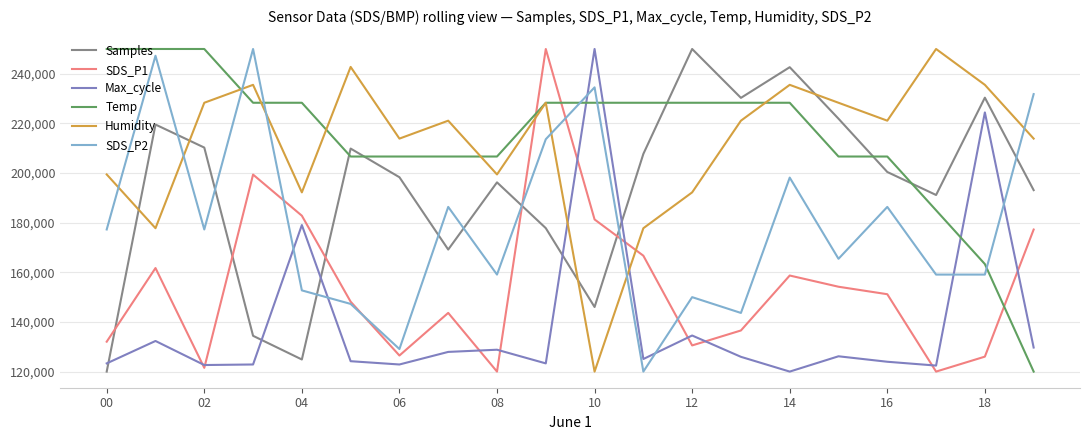

Which series ends up on top after the final intersection of SDS_P1 and Humidity?

Humidity